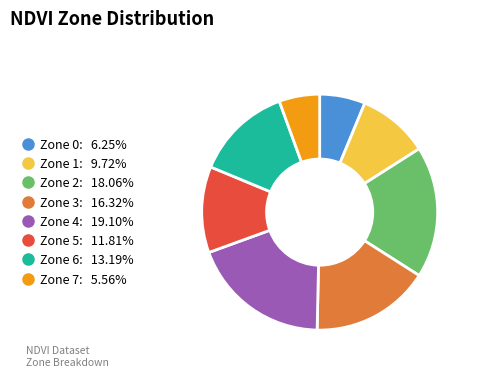

Count the number of slices in the pie.

8